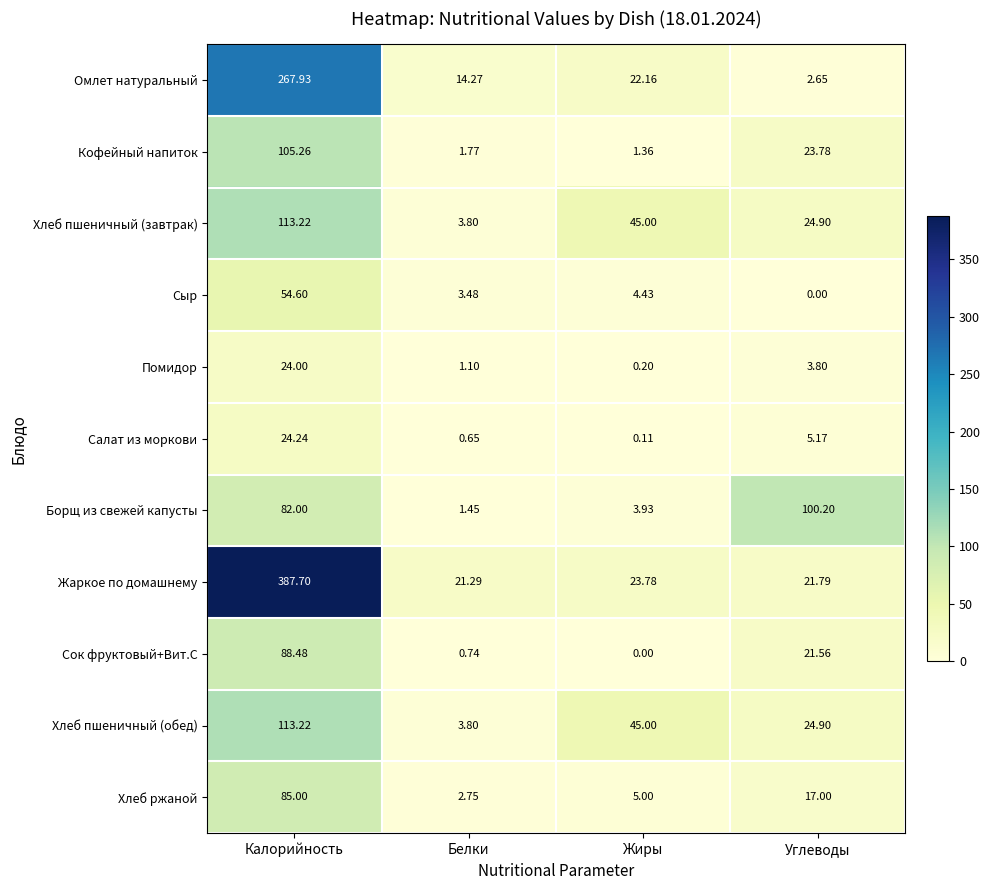

Which series has the largest total across all categories?

Жаркое по домашнему